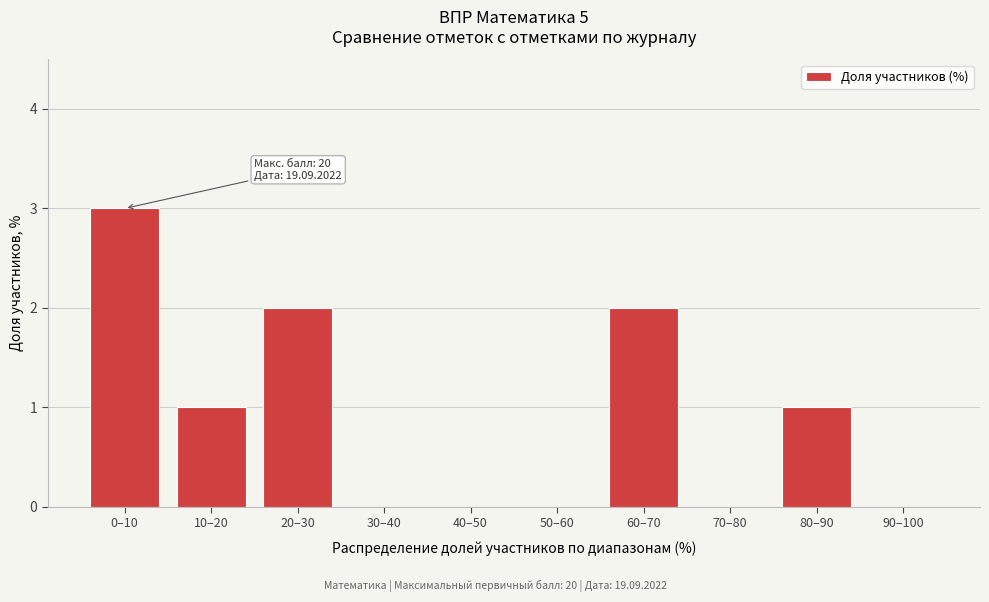

Reading left to right, list all the values displayed in this chart.

0–10=3	10–20=1	20–30=2	30–40=0	40–50=0	50–60=0	60–70=2	70–80=0	80–90=1	90–100=0